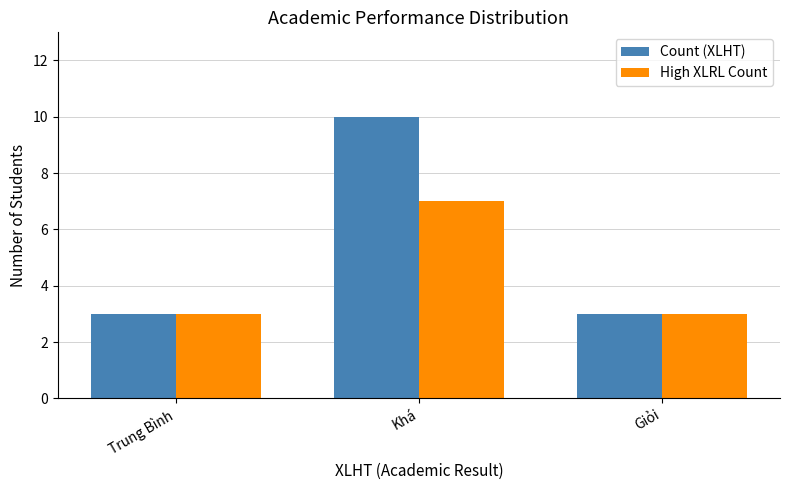

Read the High XLRL Count value at Giỏi.

3